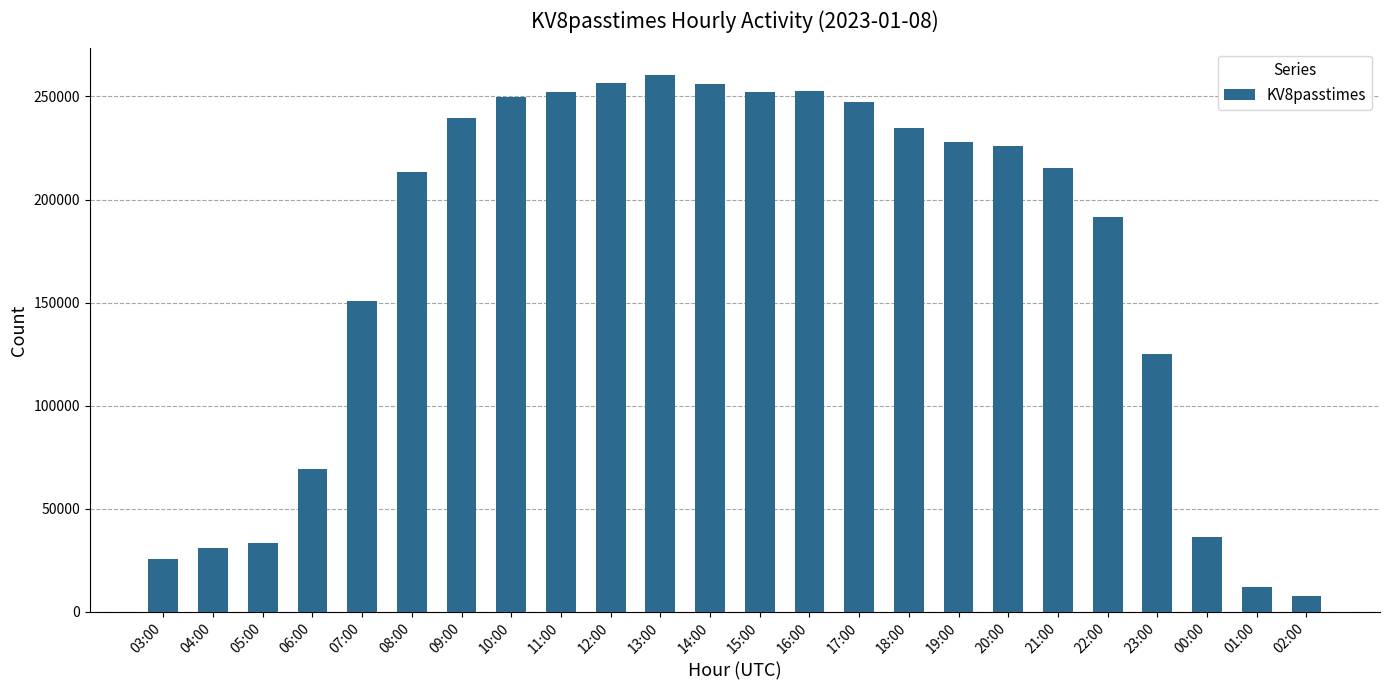

What is the greatest value displayed?

260258